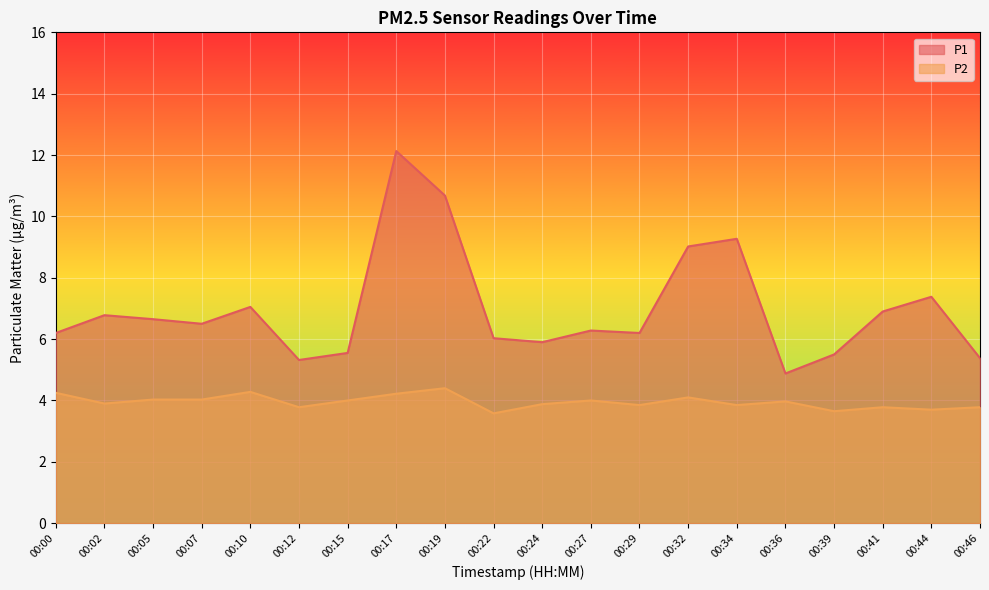

What is the total value across all series at 00:07?

10.5